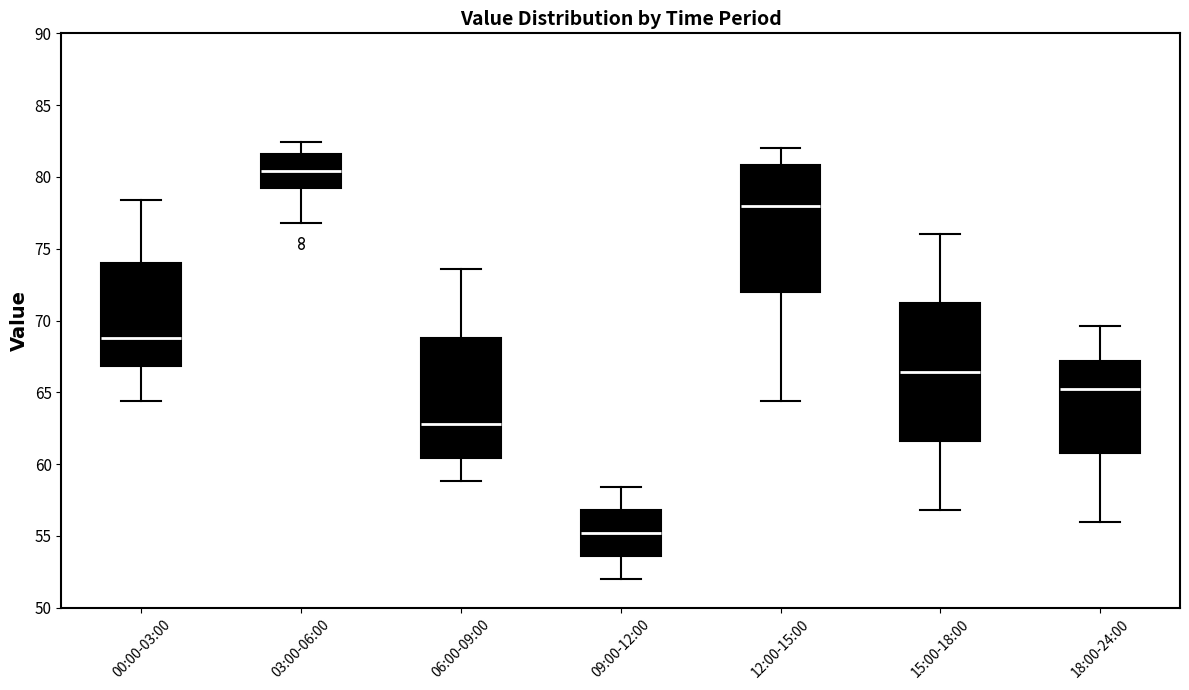

Where is the upper edge of the box for 12:00-15:00 on the y-axis? The values are not printed on the chart, so give them approximately, as read against the axis.

81.0